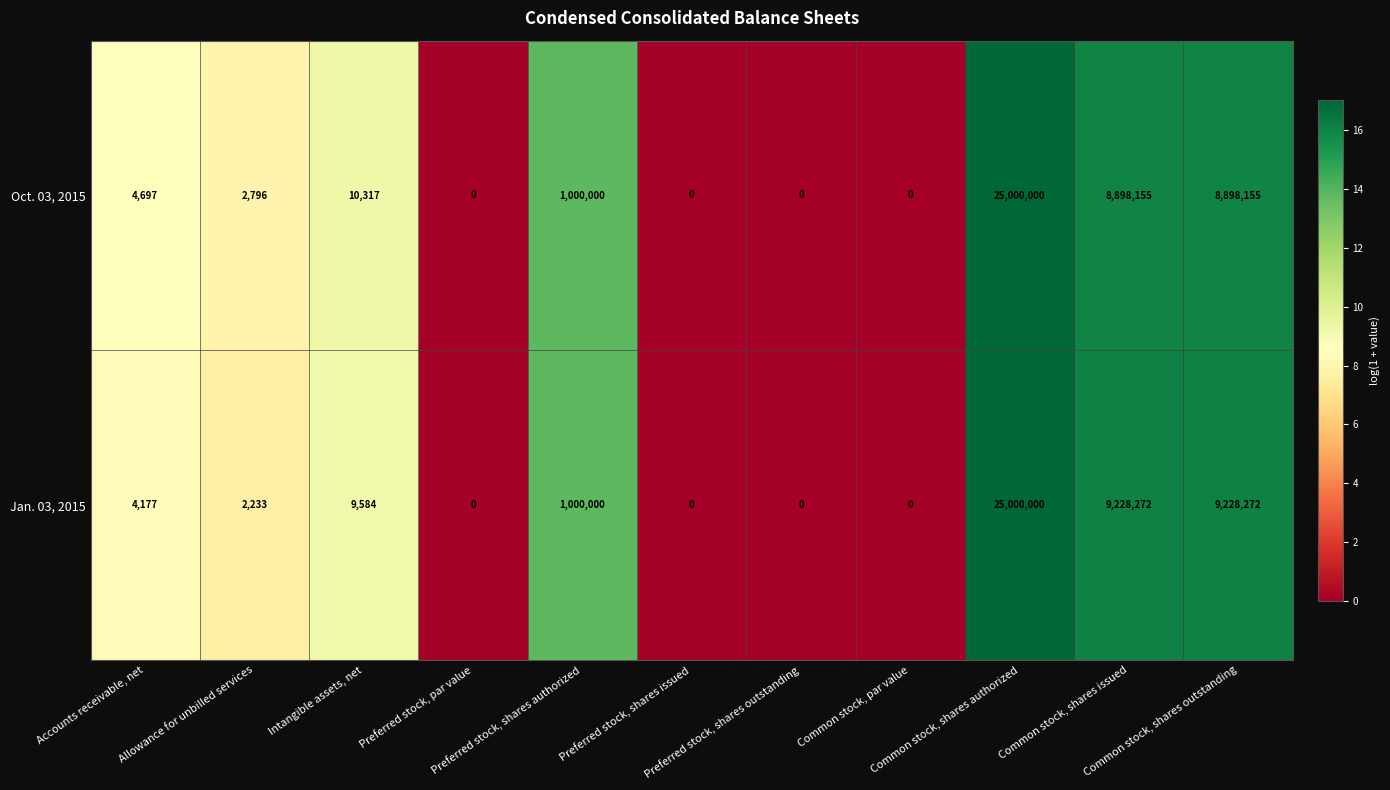

List the series in order of their overall mean, highest first.

Jan. 03, 2015, Oct. 03, 2015